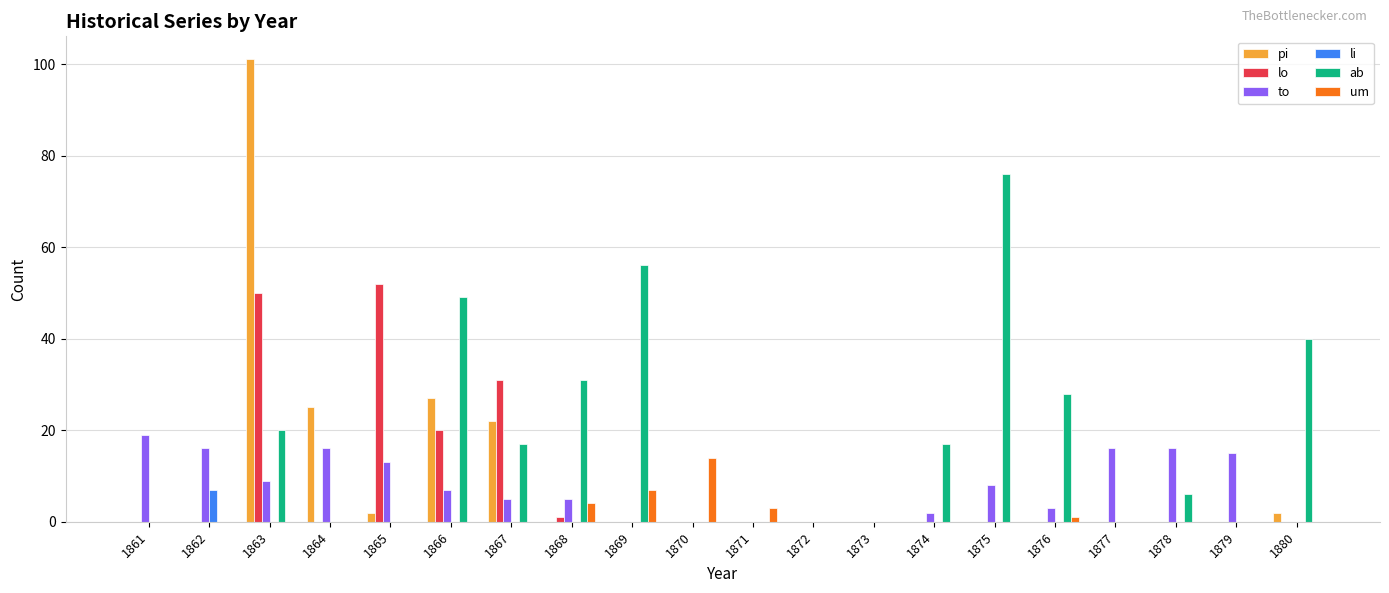

What is the sum of all lo values?

154